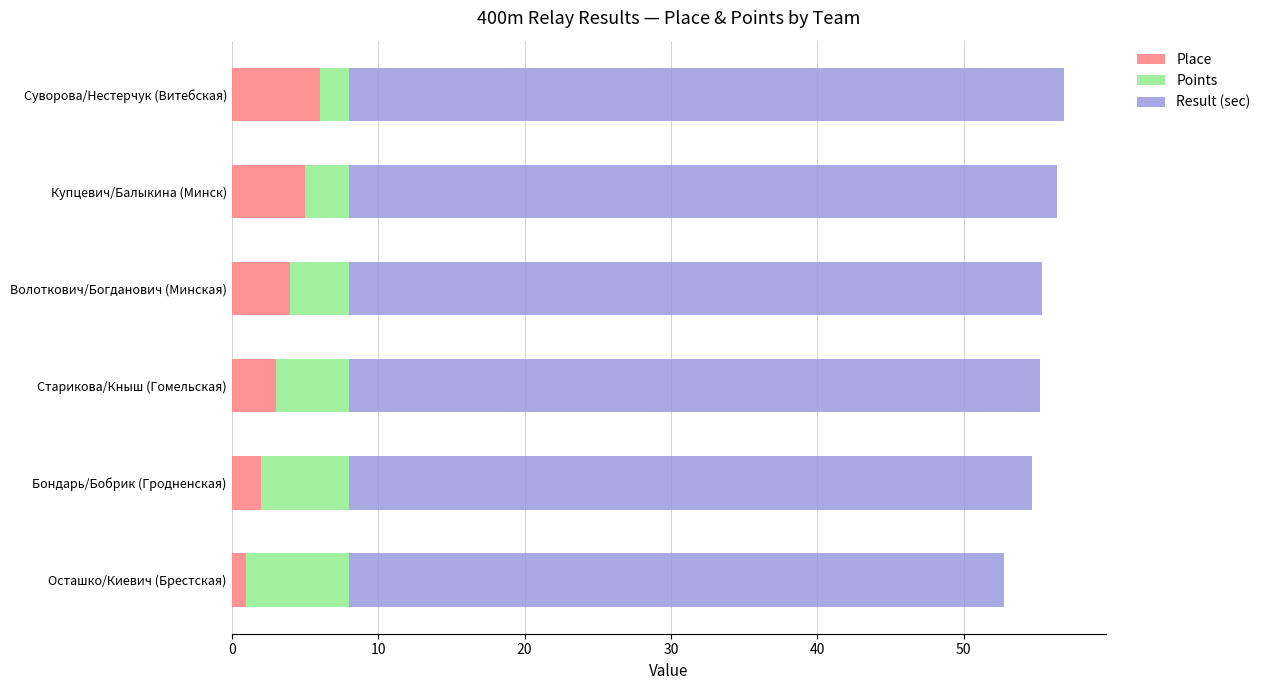

The Place series shows 5.0 at Купцевич/Балыкина (Минск). True or false?

True